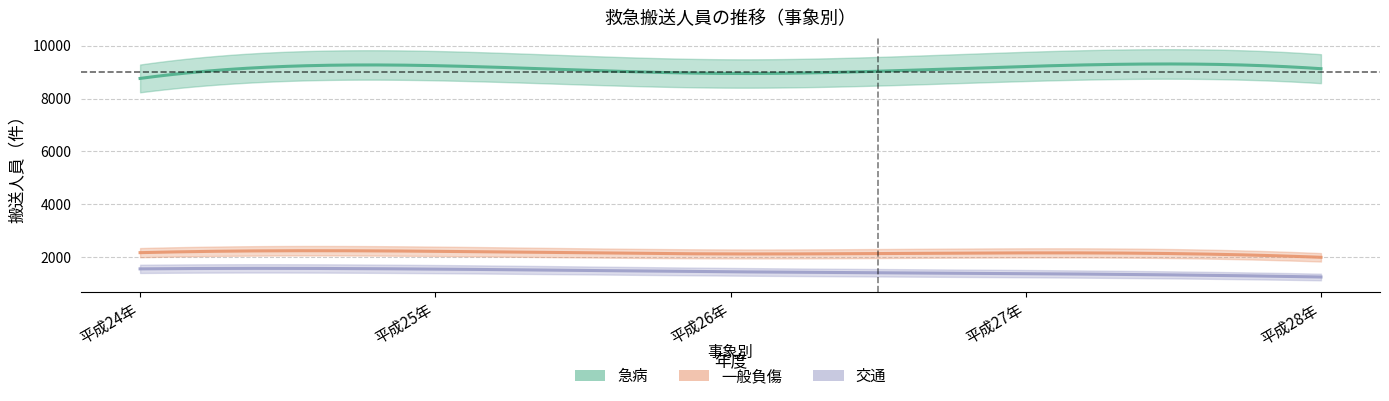

Which category has the lowest value in the 急病 series?

平成24年